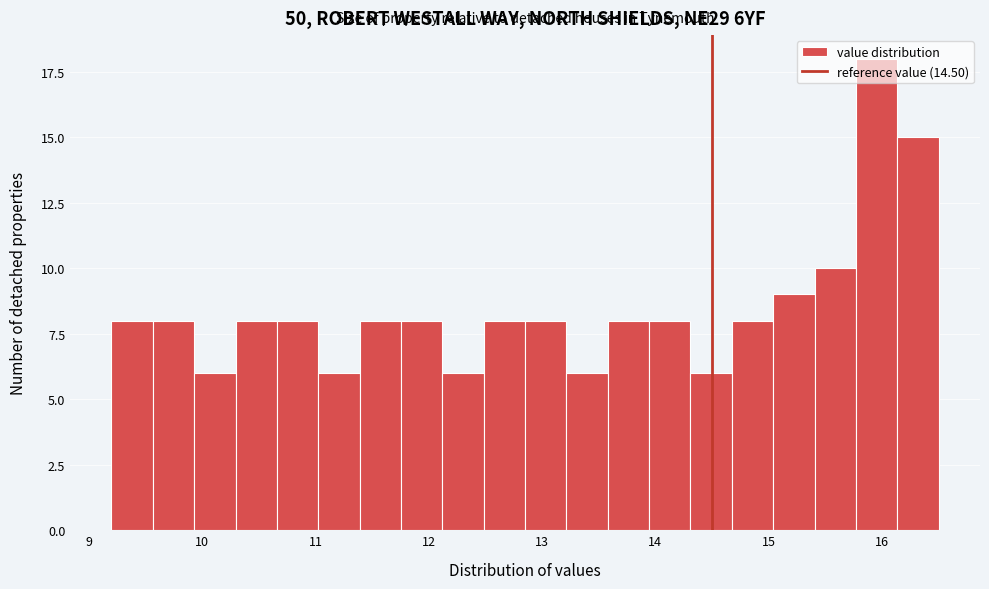

Read against the x-axis, roughly where is the centre of the tallest bar?

16.0